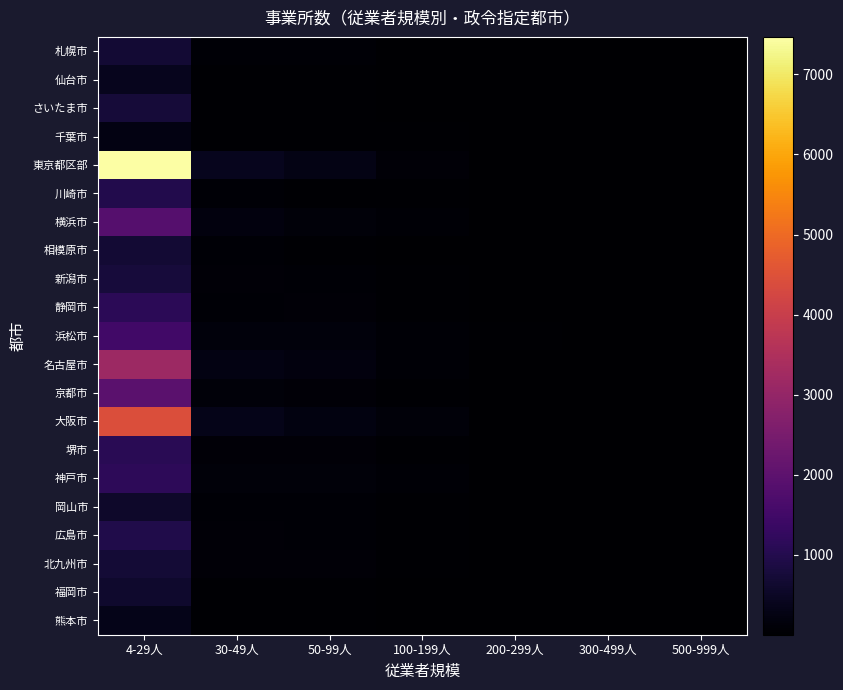

Which series has the largest range (max minus min)?

東京都区部